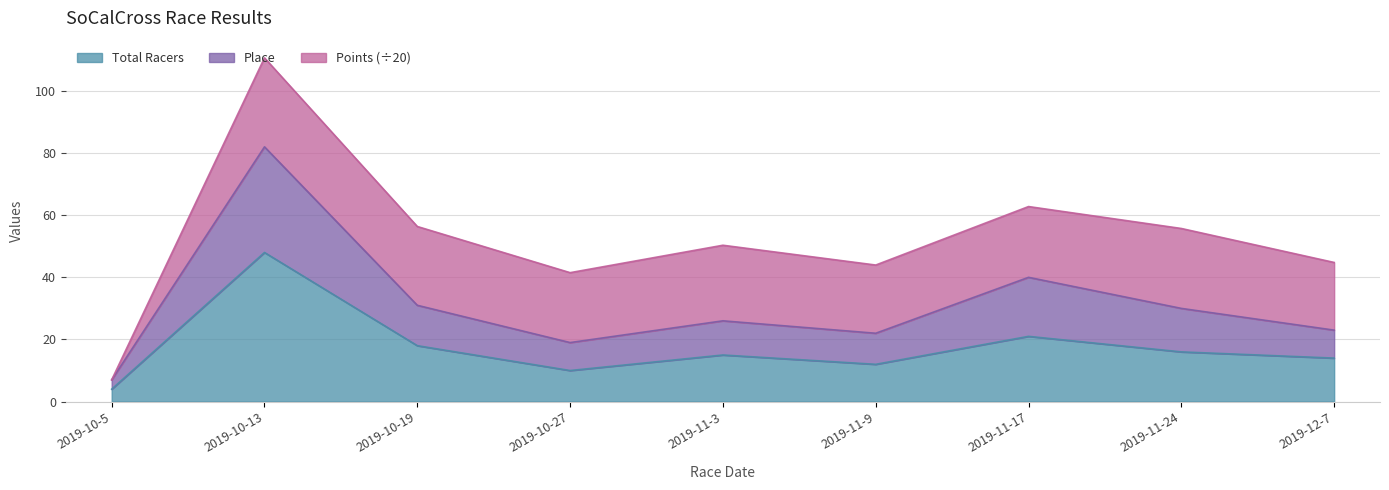

What is the maximum value for Total Racers?

48.0